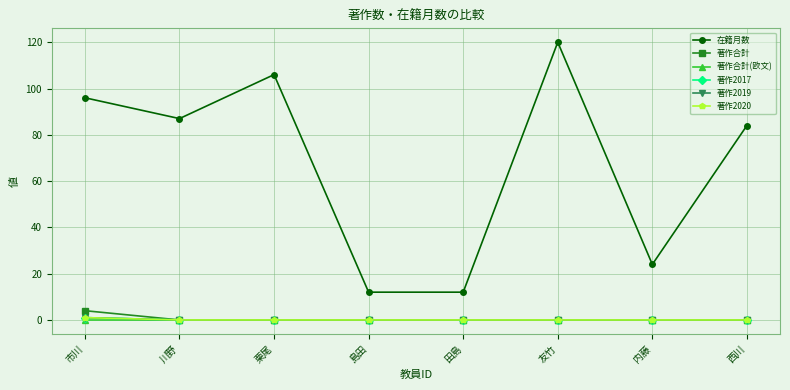

True or false: 著作2020 and 著作2017 cross at least once.

False